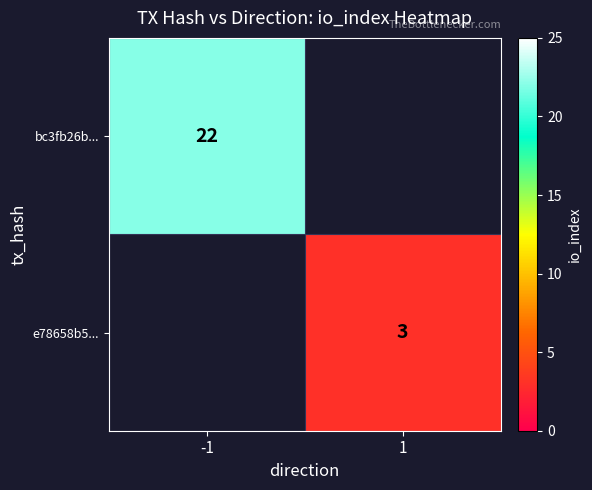

The value of bc3fb26b... at -1 is 30. True or false?

False